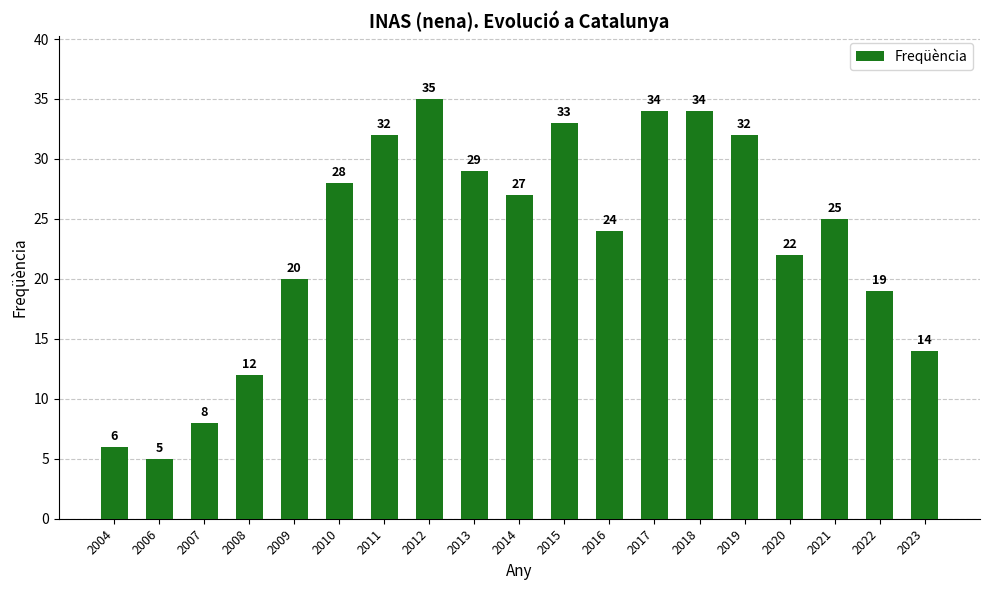

What is the maximum value shown in the chart?

35